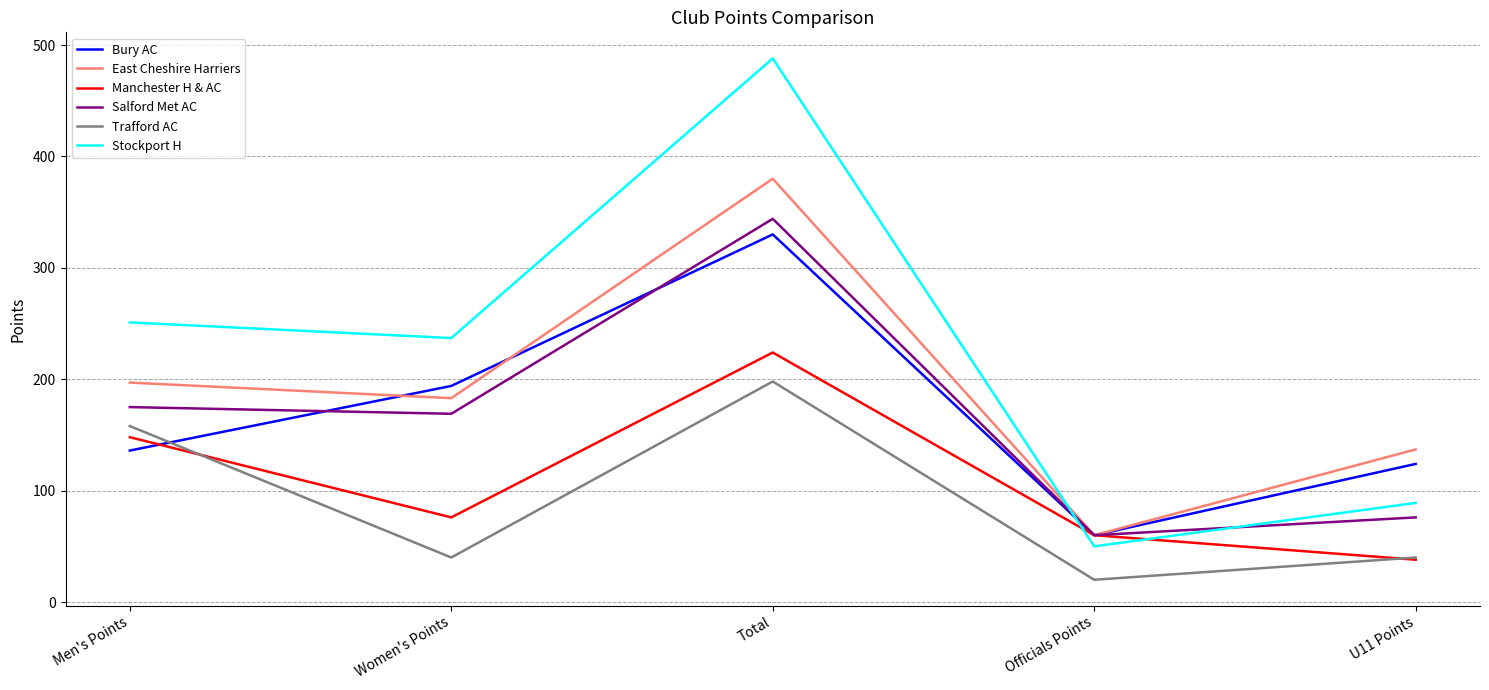

Reading left to right, list all the values displayed in this chart.

Bury AC: Men's Points=136	Women's Points=194	Total=330	Officials Points=60	U11 Points=124
East Cheshire Harriers: Men's Points=197	Women's Points=183	Total=380	Officials Points=60	U11 Points=137
Manchester H & AC: Men's Points=148	Women's Points=76	Total=224	Officials Points=60	U11 Points=38
Salford Met AC: Men's Points=175	Women's Points=169	Total=344	Officials Points=60	U11 Points=76
Trafford AC: Men's Points=158	Women's Points=40	Total=198	Officials Points=20	U11 Points=40
Stockport H: Men's Points=251	Women's Points=237	Total=488	Officials Points=50	U11 Points=89